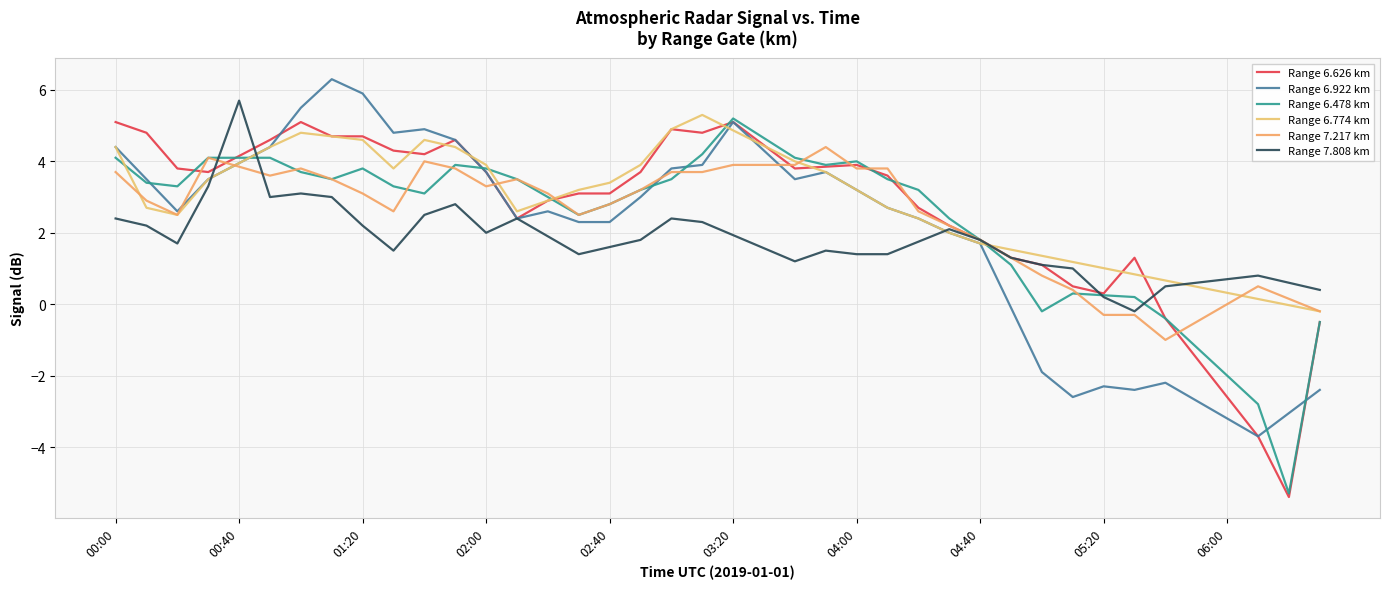

True or false: 7.808 and 6.626 intersect in this chart.

True